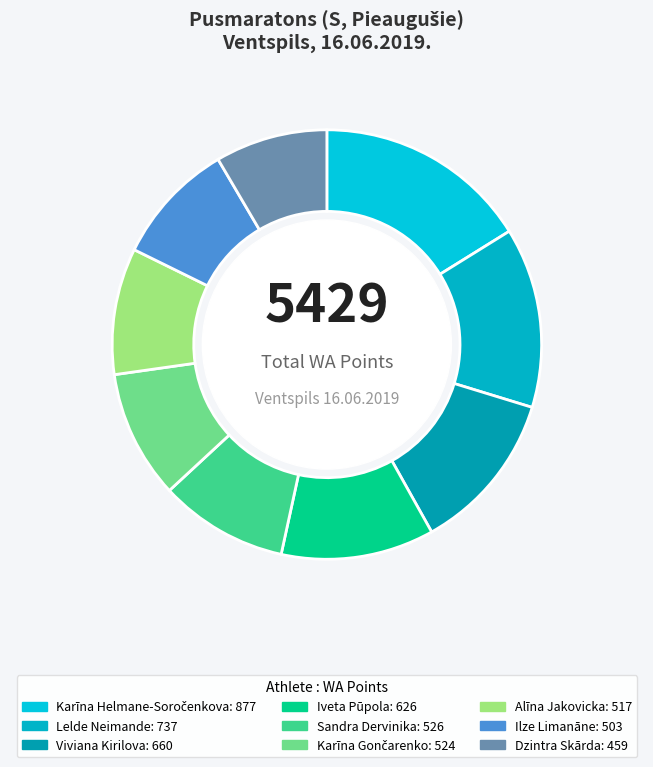

The Dzintra Skārda slice represents 19% of the pie. True or false?

False